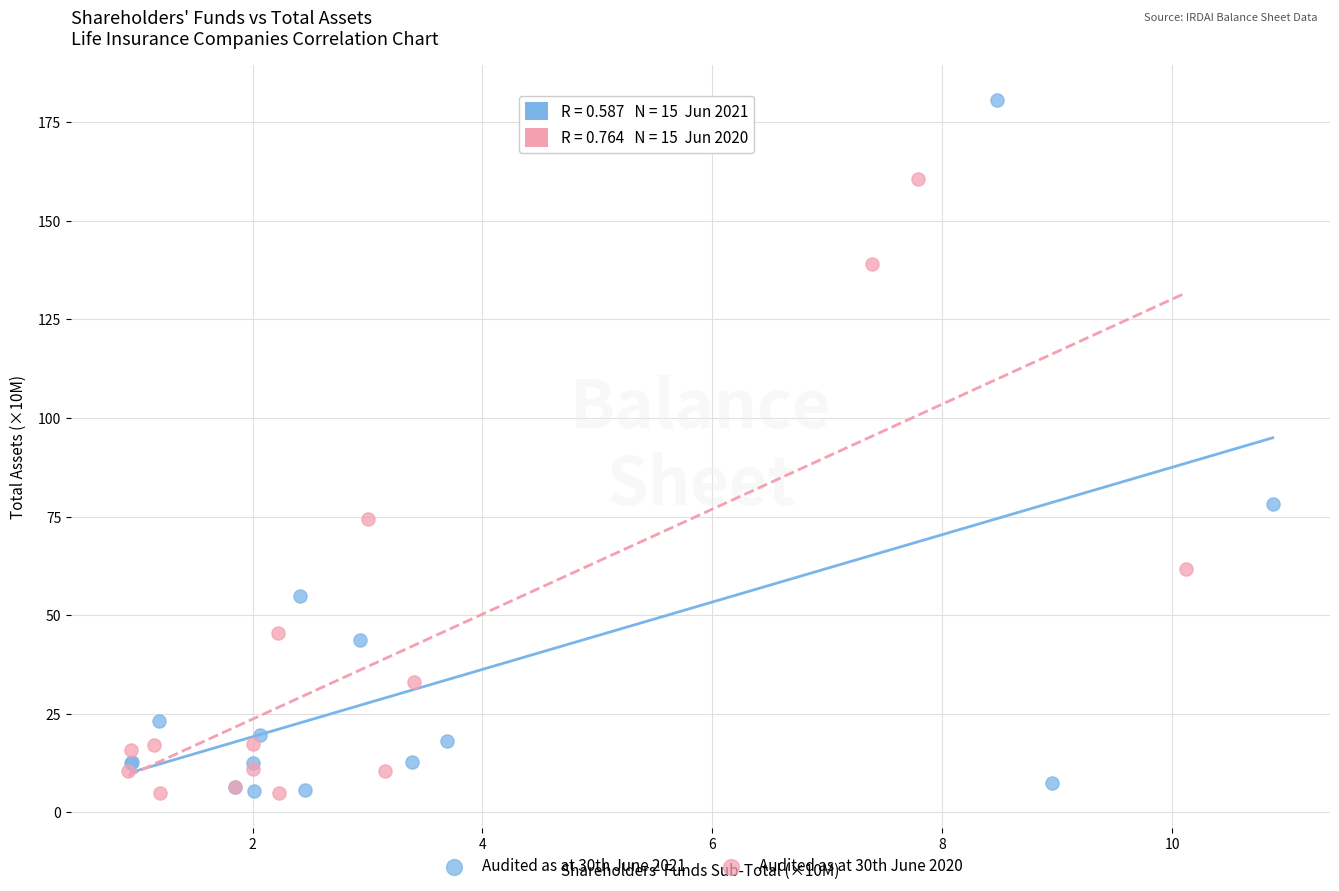

Which series contains the highest Y value?

Audited as at 30th June 2021